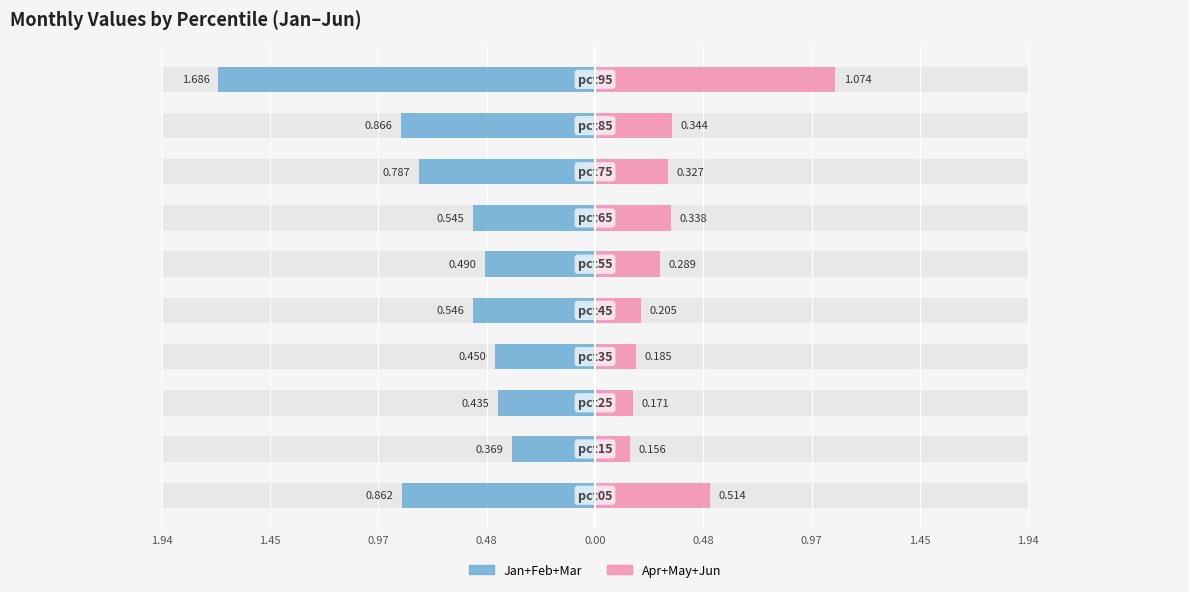

What is the sum of all Apr+May+Jun values?

3.6